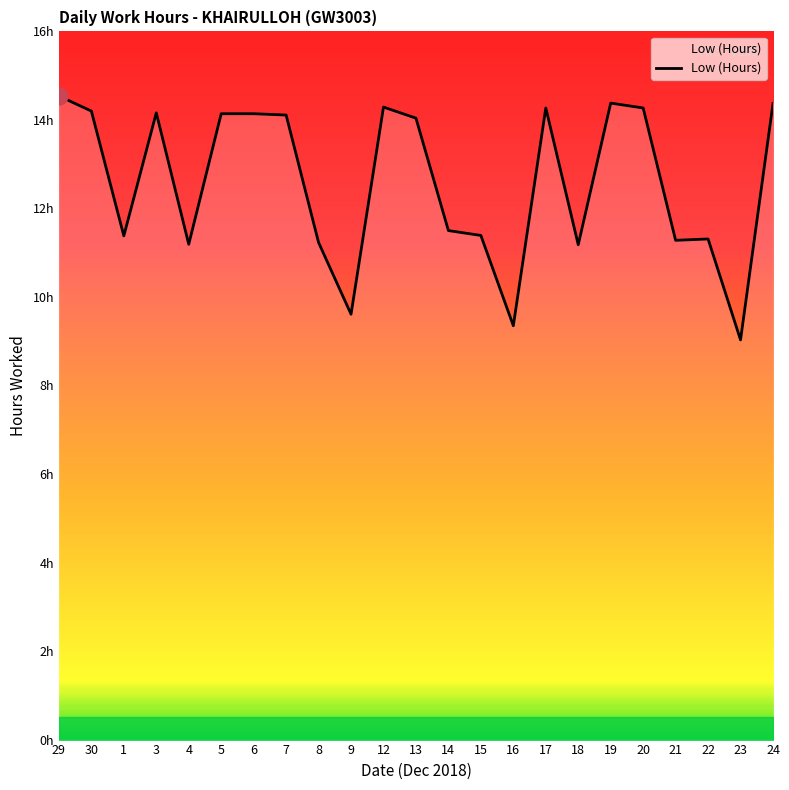

Does the chart display data point markers on the line(s)?

No